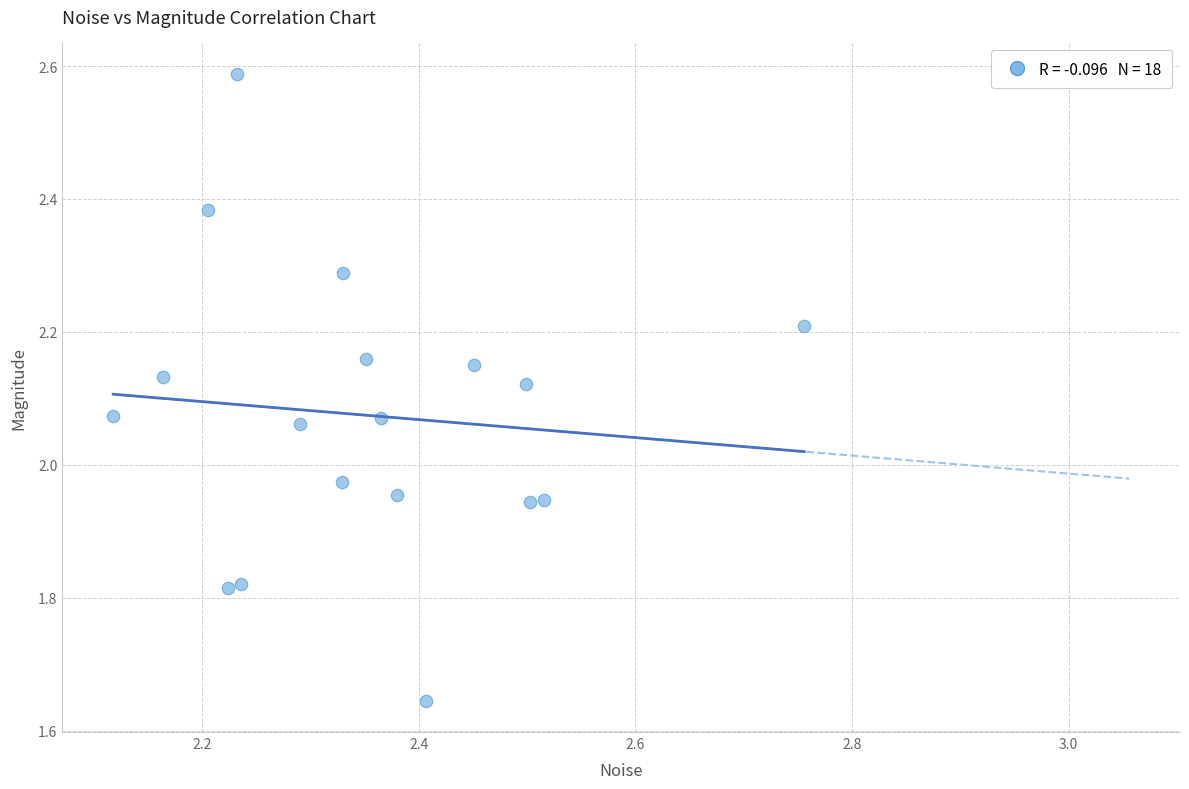

What is the range of X values (max minus min)?

0.6